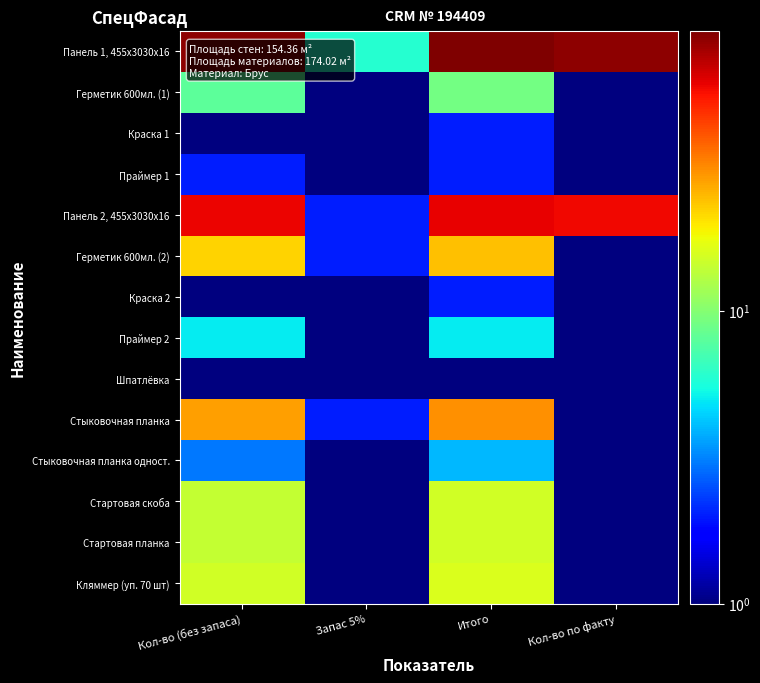

Reading right to left, transcribe all the data shown in this chart.

Панель 1, 455х3030х16: Кол-во по факту=84.0	Итого=90.0	Запас 5%=6.0	Кол-во (без запаса)=84.0
Герметик 600мл. (1): Кол-во по факту=0.1	Итого=9.0	Запас 5%=1.0	Кол-во (без запаса)=8.0
Краска 1: Кол-во по факту=0.1	Итого=2.0	Запас 5%=1.0	Кол-во (без запаса)=1.0
Праймер 1: Кол-во по факту=0.1	Итого=2.0	Запас 5%=0.1	Кол-во (без запаса)=2.0
Панель 2, 455х3030х16: Кол-во по факту=57.0	Итого=60.0	Запас 5%=2.0	Кол-во (без запаса)=58.0
Герметик 600мл. (2): Кол-во по факту=0.1	Итого=24.0	Запас 5%=2.0	Кол-во (без запаса)=22.0
Краска 2: Кол-во по факту=0.1	Итого=2.0	Запас 5%=1.0	Кол-во (без запаса)=1.0
Праймер 2: Кол-во по факту=0.1	Итого=5.0	Запас 5%=0.1	Кол-во (без запаса)=5.0
Шпатлёвка: Кол-во по факту=0.1	Итого=1.0	Запас 5%=0.1	Кол-во (без запаса)=1.0
Стыковочная планка: Кол-во по факту=0.1	Итого=30.0	Запас 5%=2.0	Кол-во (без запаса)=28.0
Стыковочная планка одност.: Кол-во по факту=0.1	Итого=4.0	Запас 5%=1.0	Кол-во (без запаса)=3.0
Стартовая скоба: Кол-во по факту=0.1	Итого=15.0	Запас 5%=1.0	Кол-во (без запаса)=14.0
Стартовая планка: Кол-во по факту=0.1	Итого=15.0	Запас 5%=1.0	Кол-во (без запаса)=14.0
Кляммер (уп. 70 шт): Кол-во по факту=0.1	Итого=16.0	Запас 5%=1.0	Кол-во (без запаса)=15.0